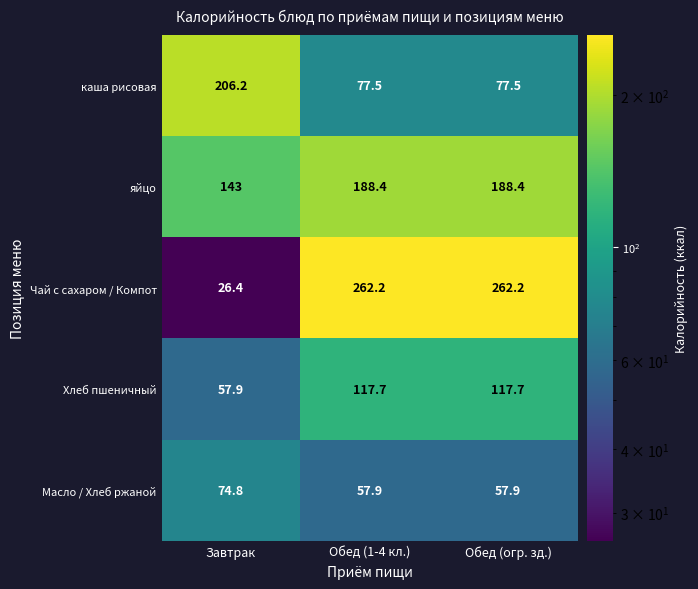

The Чай с сахаром / Компот series shows 101.2 at Обед (1-4 кл.). True or false?

False